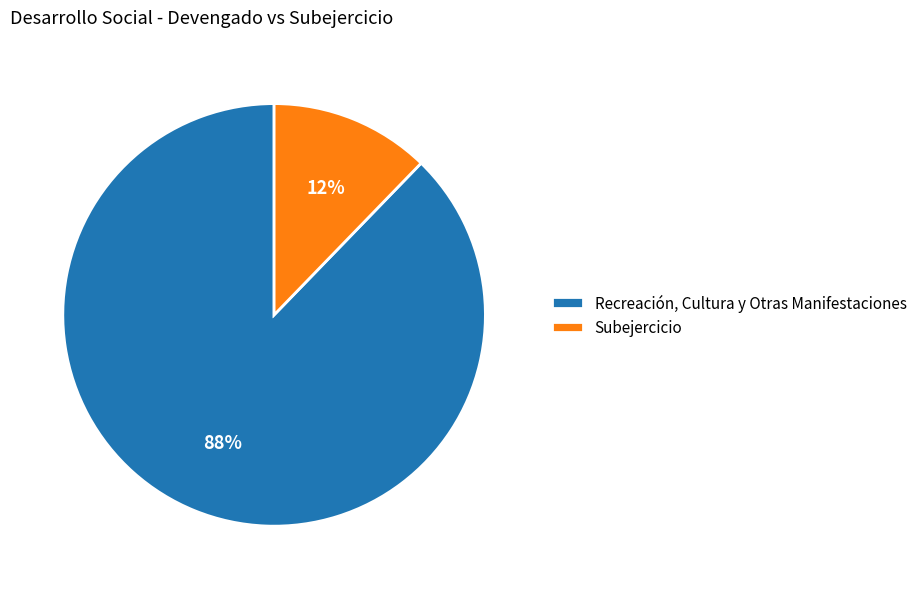

Rank the categories by value from lowest to highest.

Subejercicio, Recreación, Cultura y Otras Manifestaciones